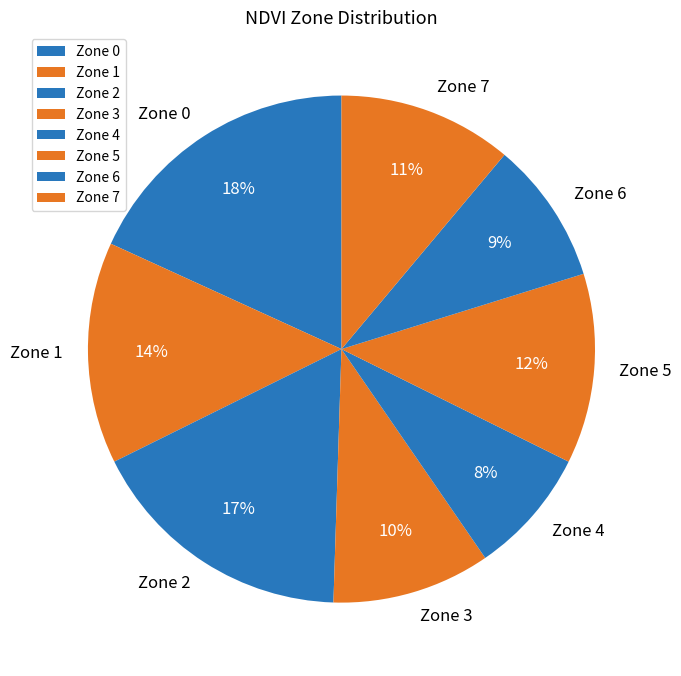

Which slice is the smallest?

Zone 4